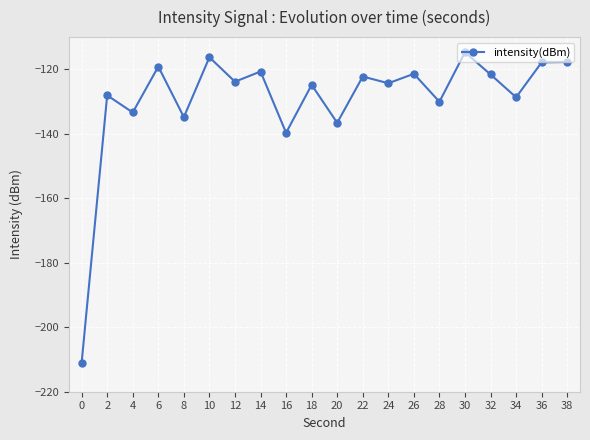

What is the value of the 19th point from the left?

-117.8